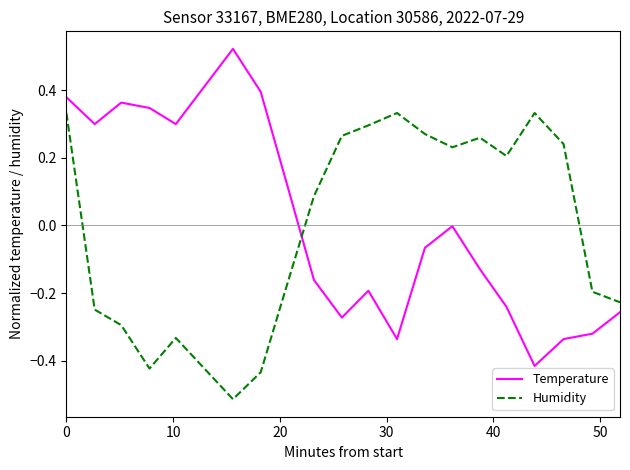

List the series in order of their peak value, lowest first.

Humidity, Temperature